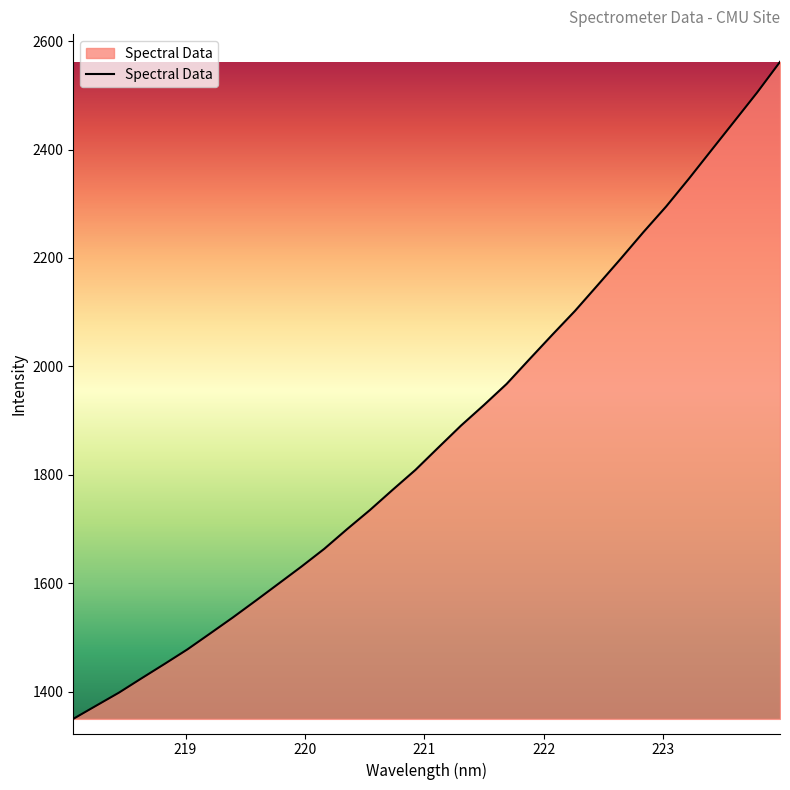

What is the greatest value displayed?

2561.7